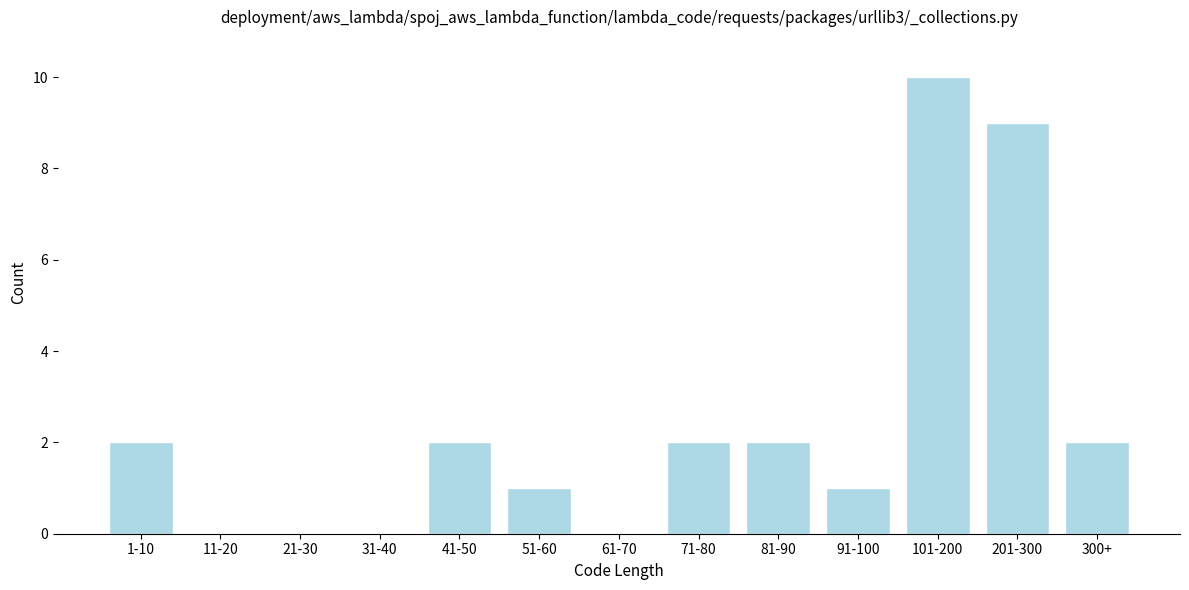

Reading left to right, what are all the values shown in this chart?

1-10=2	11-20=0	21-30=0	31-40=0	41-50=2	51-60=1	61-70=0	71-80=2	81-90=2	91-100=1	101-200=10	201-300=9	300+=2